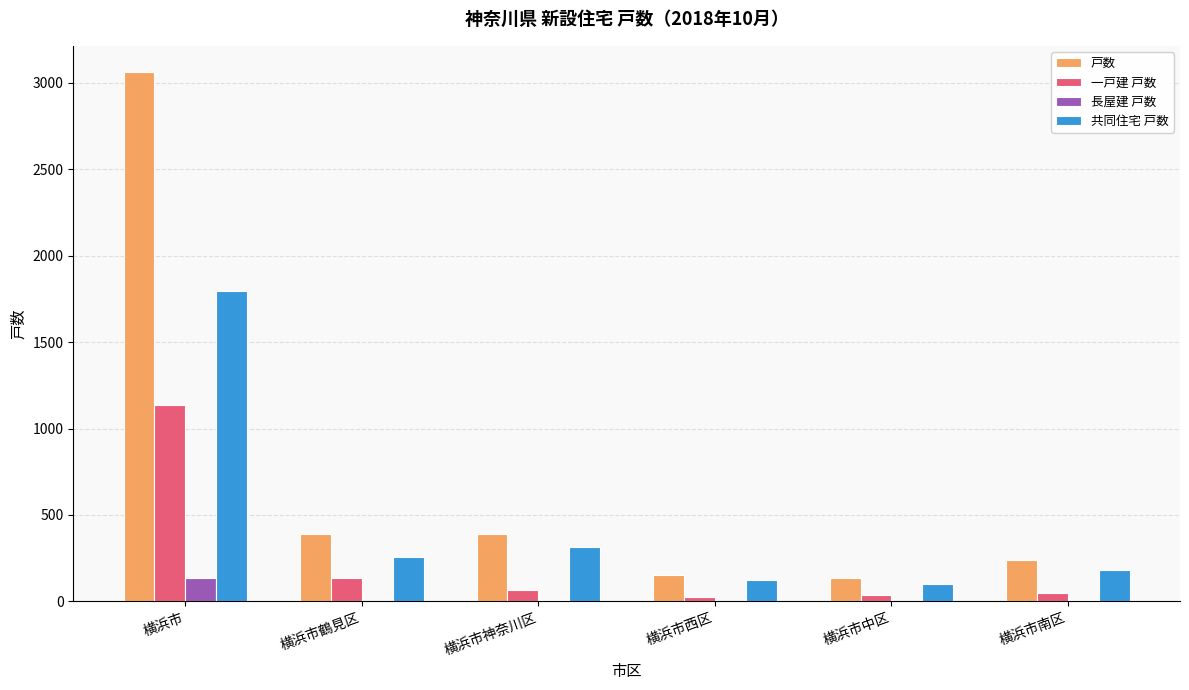

The value of 長屋建 戸数 at 横浜市西区 is 0. True or false?

True